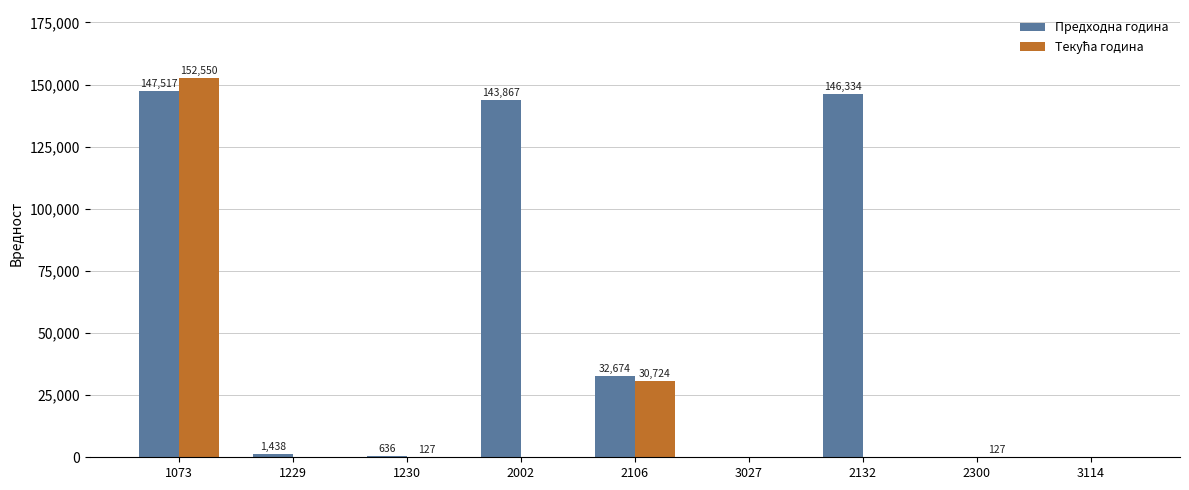

What is the sum of all Предходна година values?

472466